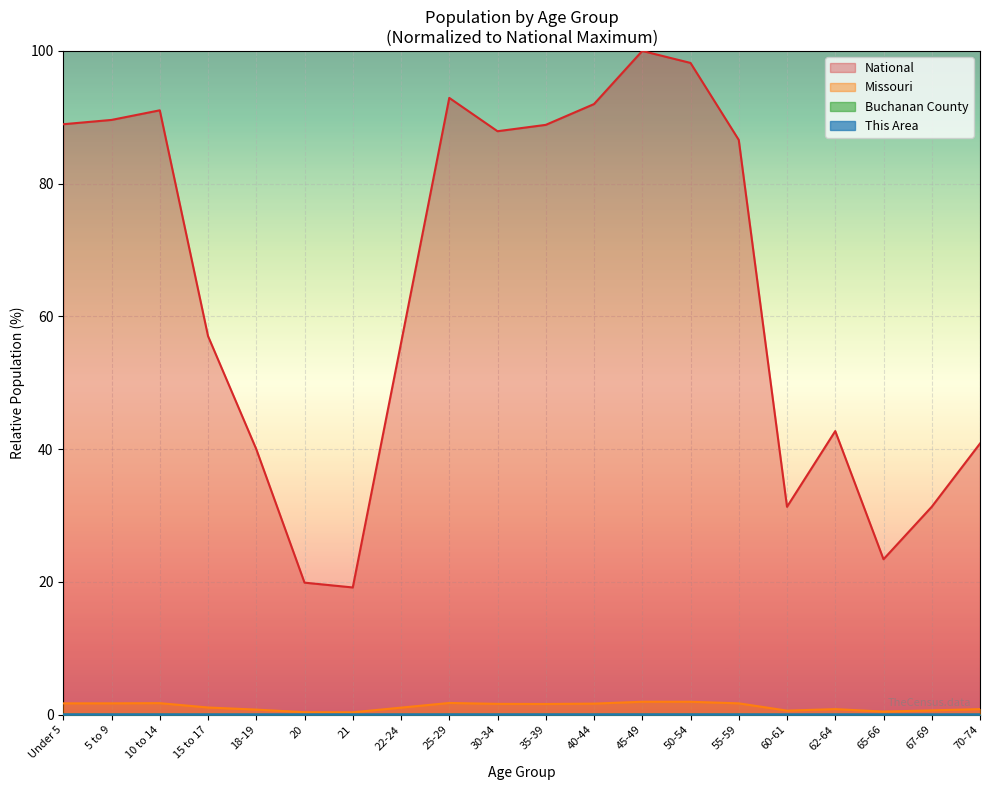

How many Buchanan County values are between 0 and 1?

20